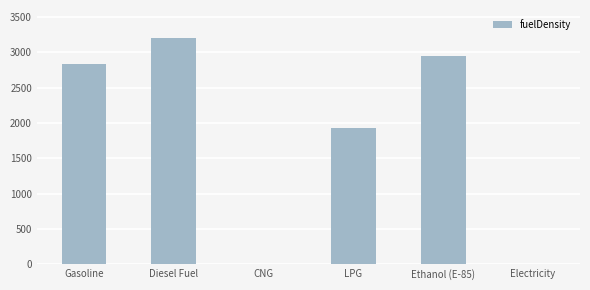

What is the greatest value displayed?

3203